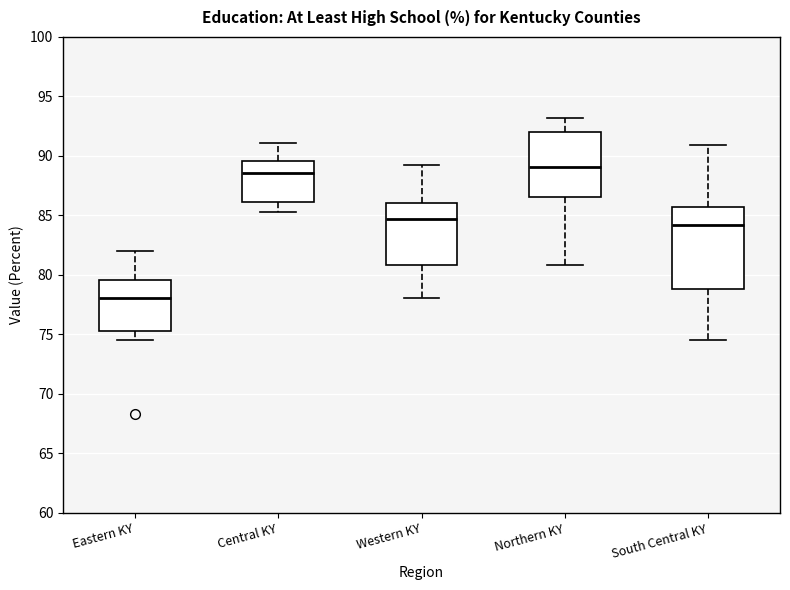

Where does the median line of the box for Northern KY sit on the y-axis? The values are not printed on the chart, so give them approximately, as read against the axis.

89.0